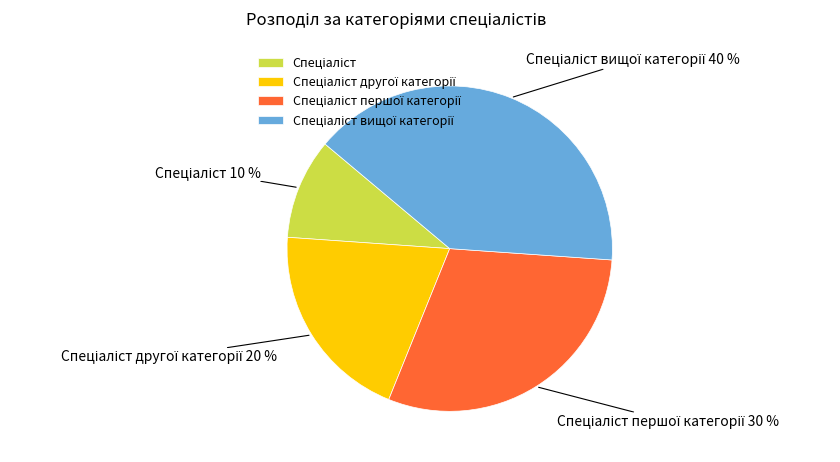

To the nearest percent, what is the average slice percentage?

25%